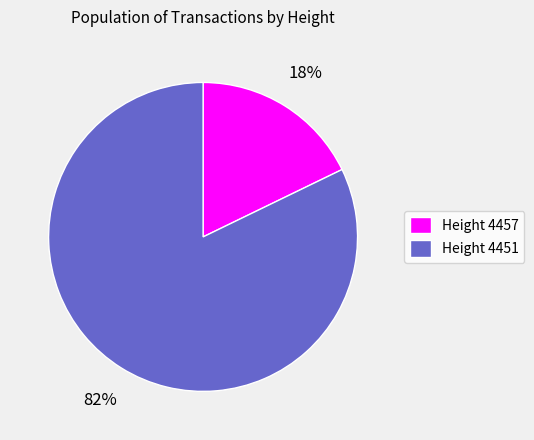

Combined, do Height 4457 and Height 4451 account for over 50%?

Yes